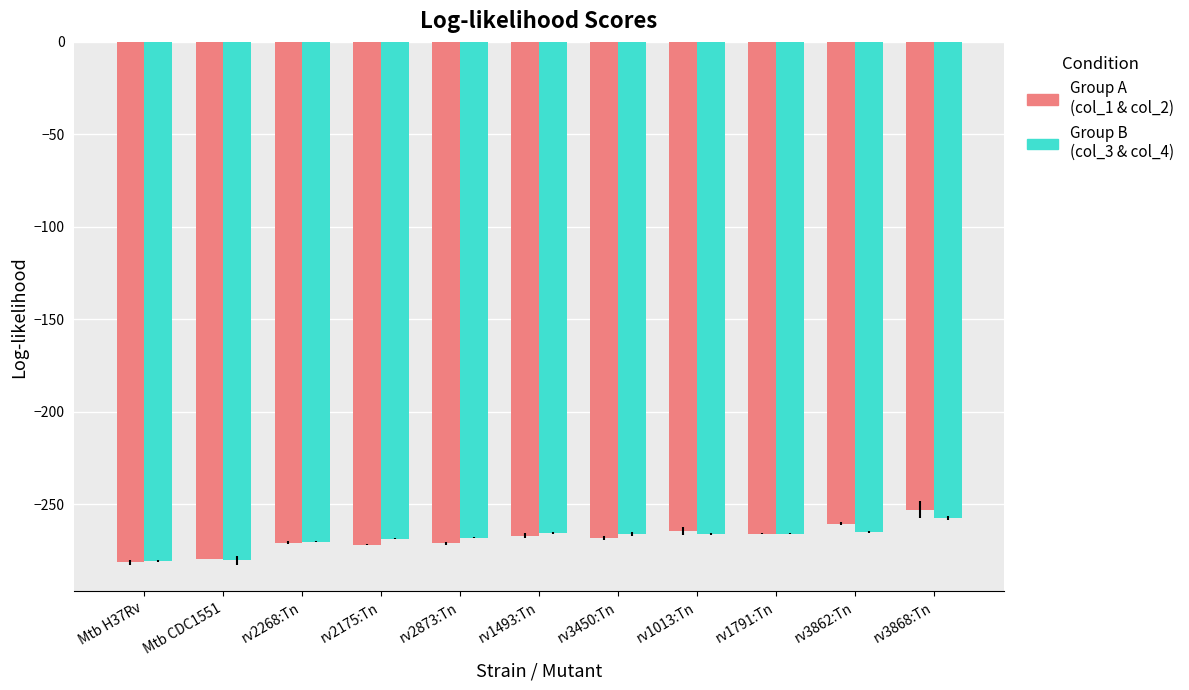

What is the total value across all series at rv3868:Tn?

-510.4